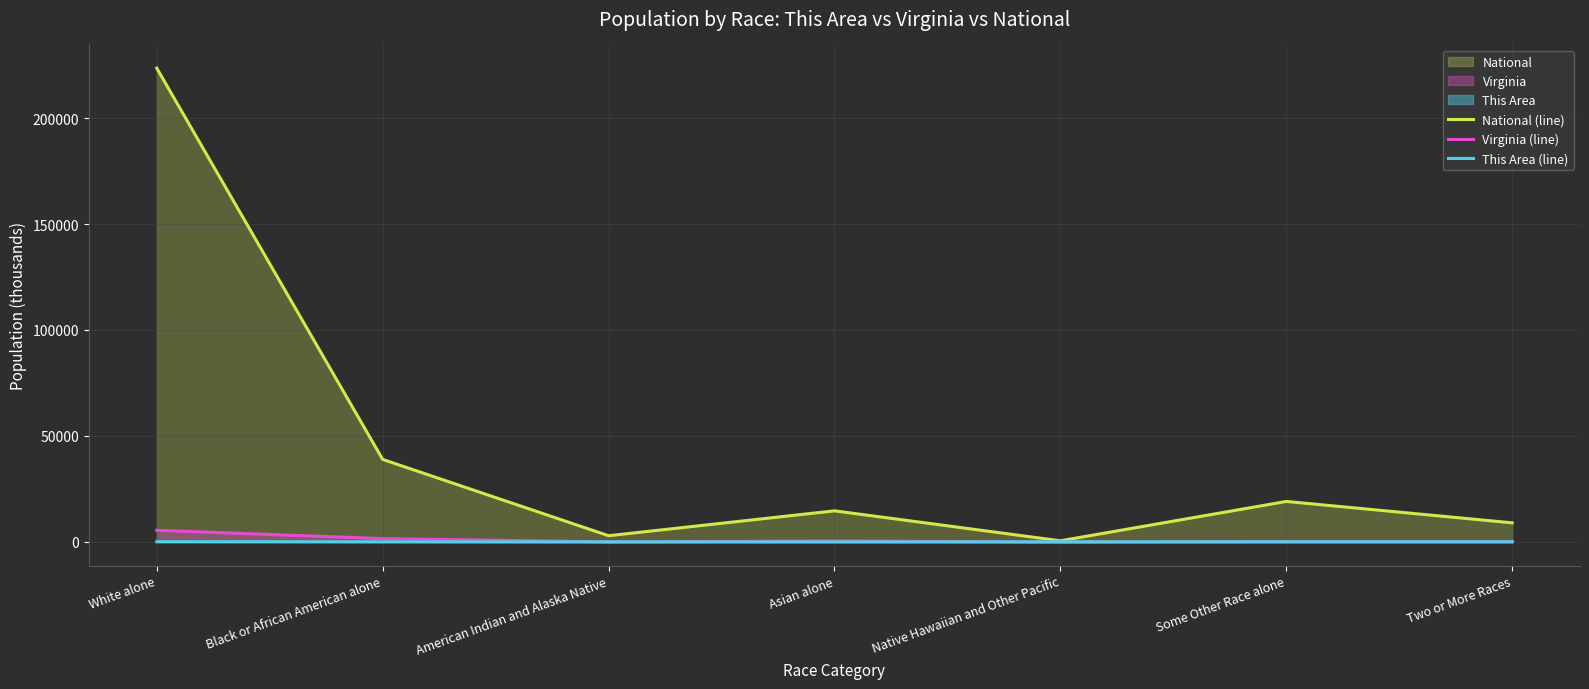

Is it true that National (line) equals 3004.8 at Two or More Races?

False